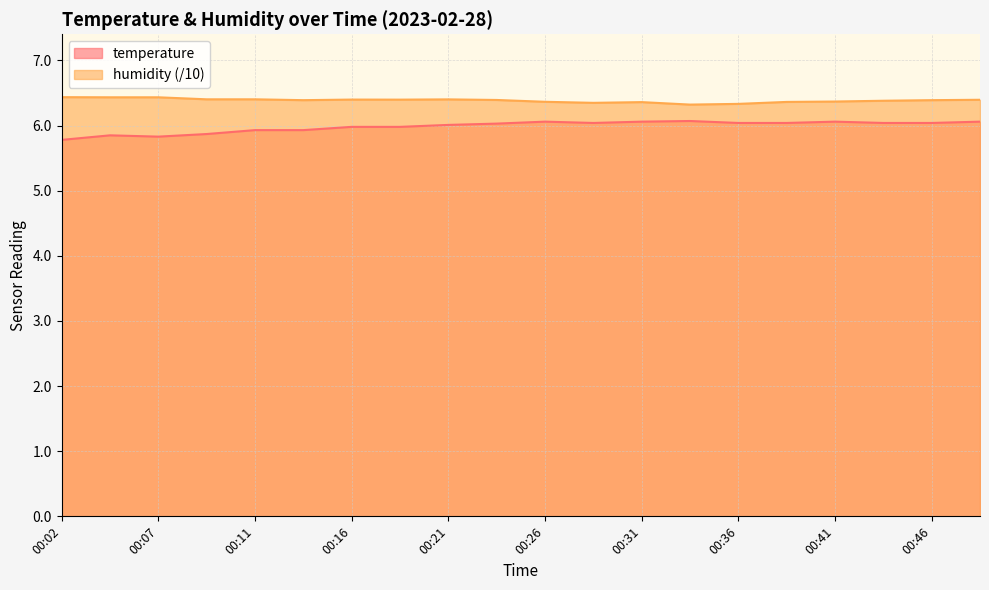

True or false: temperature has a value of 6.0 at 00:38.

True